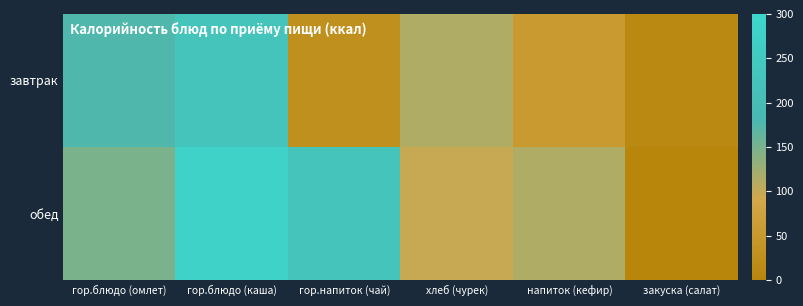

Reading right to left, transcribe all the data shown in this chart.

завтрак: закуска (салат)=9.6	напиток (кефир)=53.0	хлеб (чурек)=114.2	гор.напиток (чай)=28.0	гор.блюдо (каша)=230.4	гор.блюдо (омлет)=176.6
обед: закуска (салат)=0.0	напиток (кефир)=114.2	хлеб (чурек)=97.6	гор.напиток (чай)=230.4	гор.блюдо (каша)=284.4	гор.блюдо (омлет)=148.2